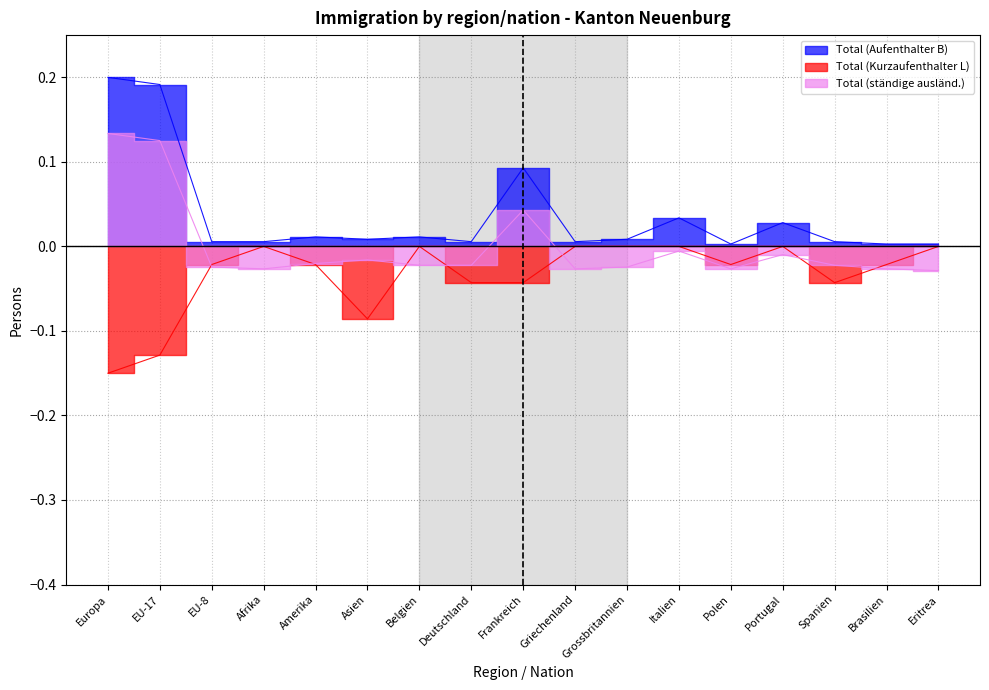

True or false: Total (Kurzaufenthalter L) and Total (ständige ausländ.) cross at least once.

True